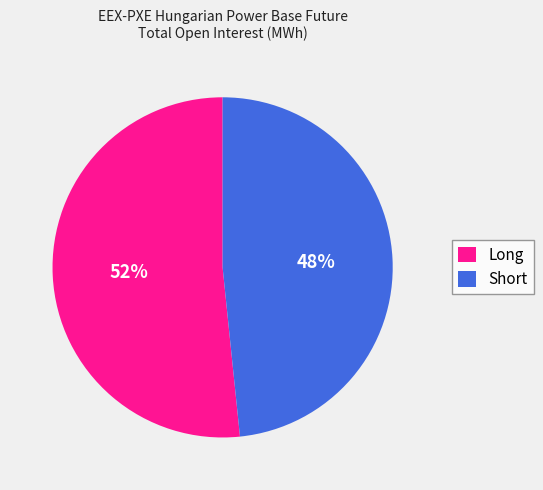

The Long slice represents 52% of the pie. True or false?

True